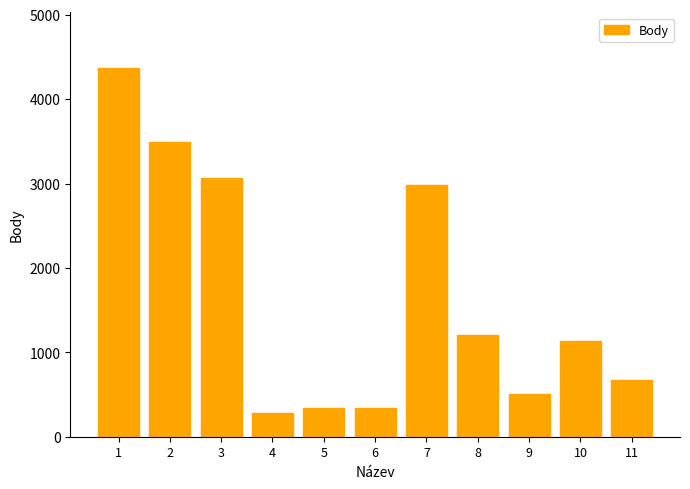

What is the approximate value at 11, to the nearest 100?

700